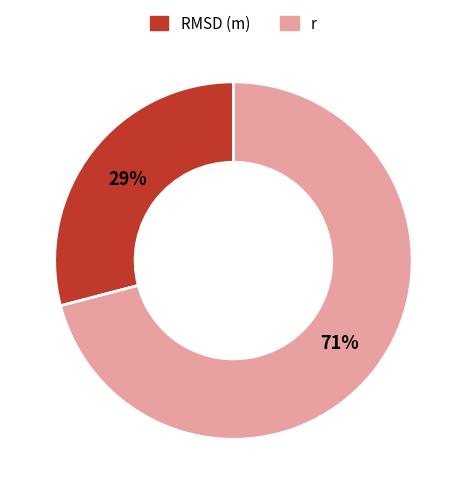

Which has a higher value, r or RMSD (m)?

r